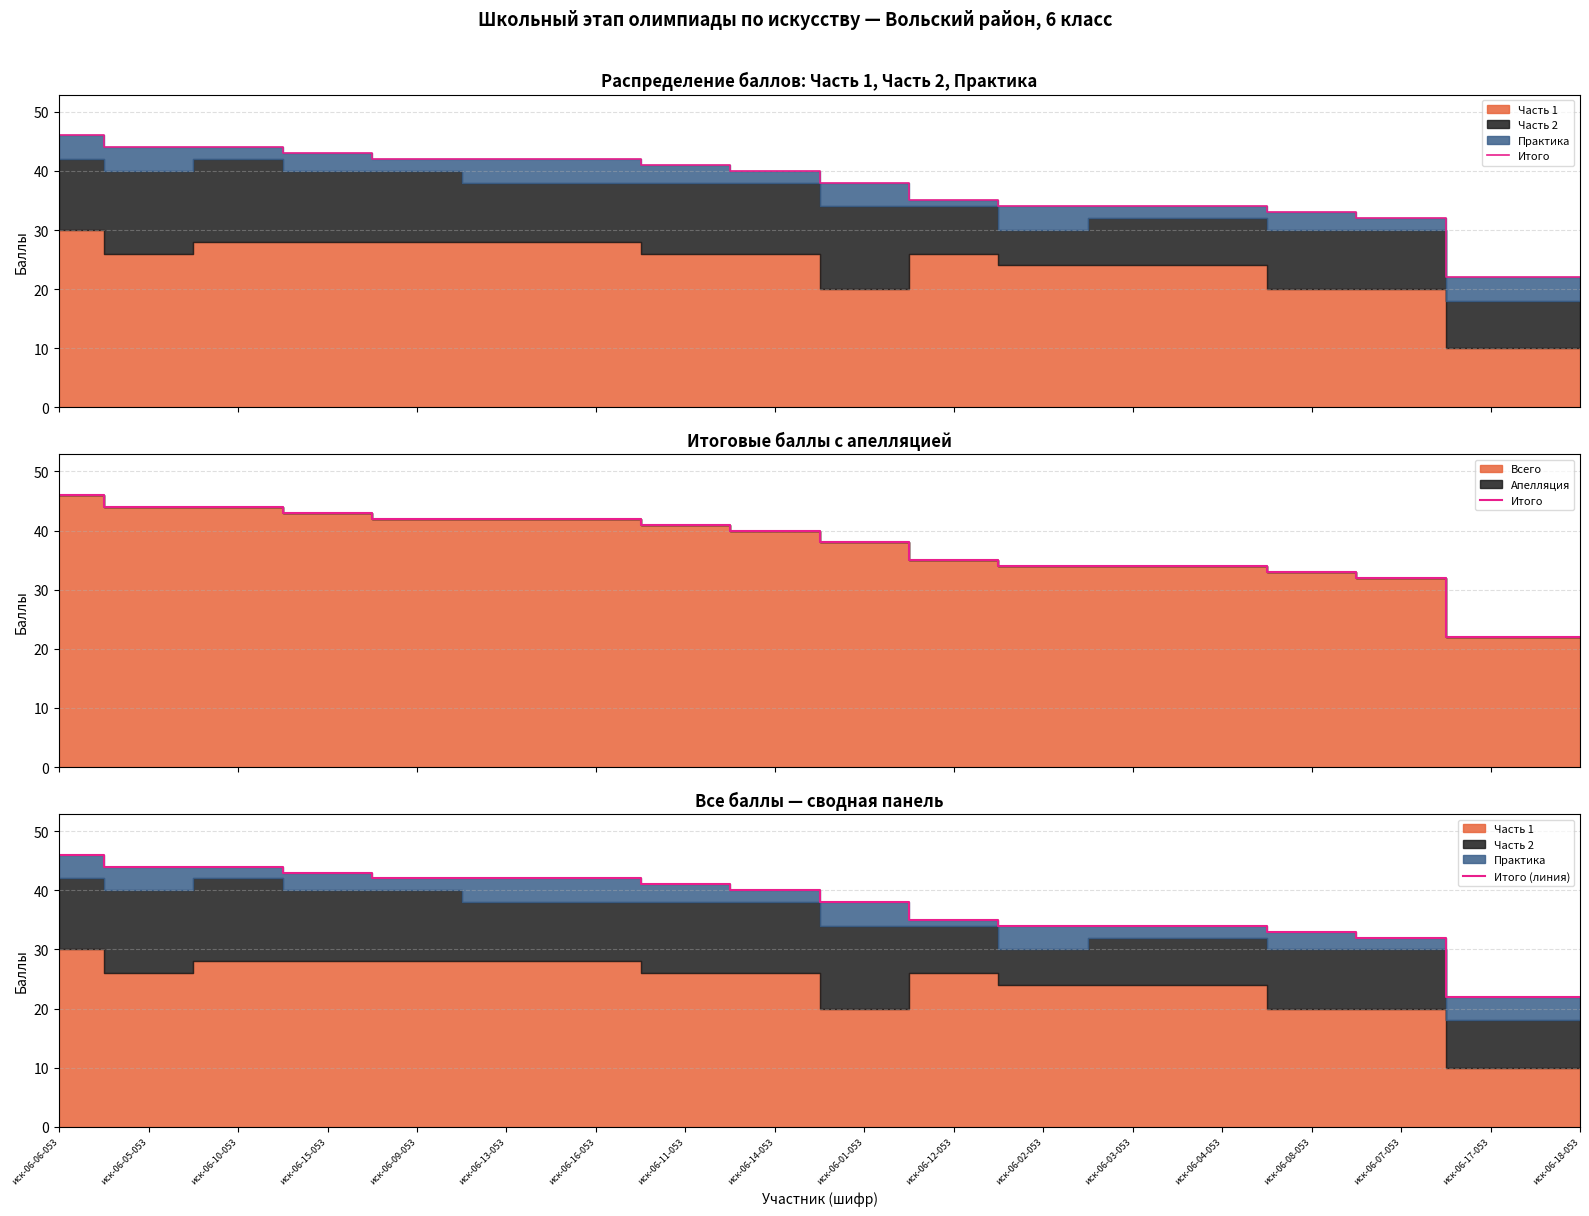

At which label is Итого closest to 34?

иск-06-02-053